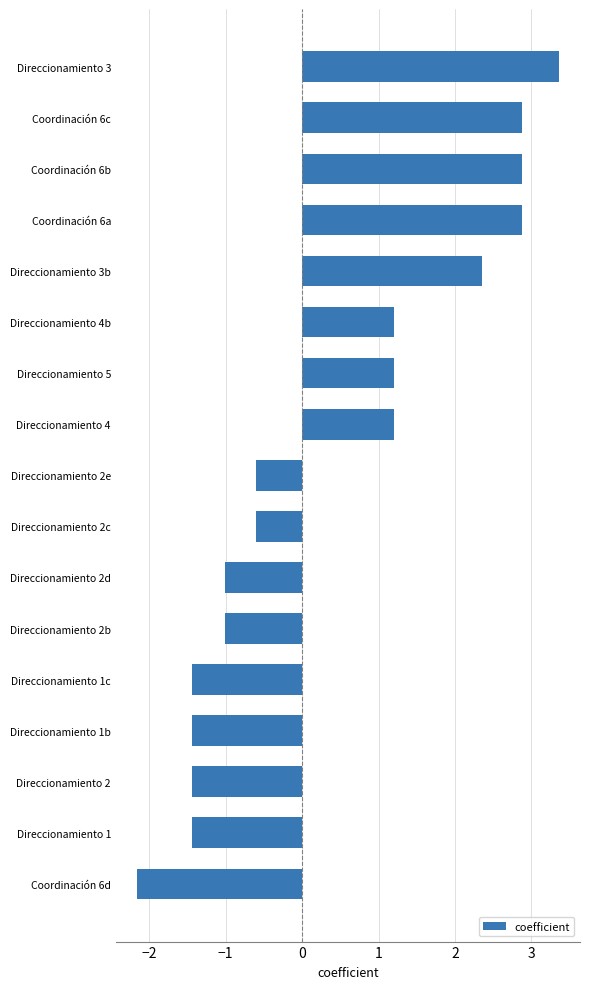

What is the maximum value shown in the chart?

3.4